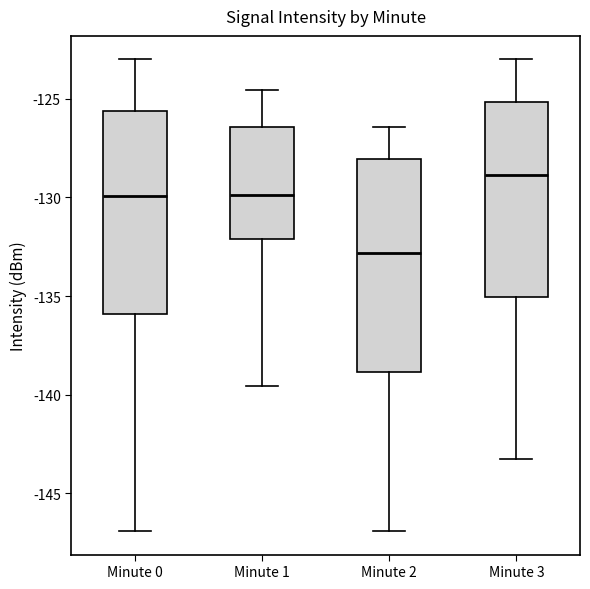

Comparing the boxes themselves (not the whiskers), which one is the tallest?

Minute 2